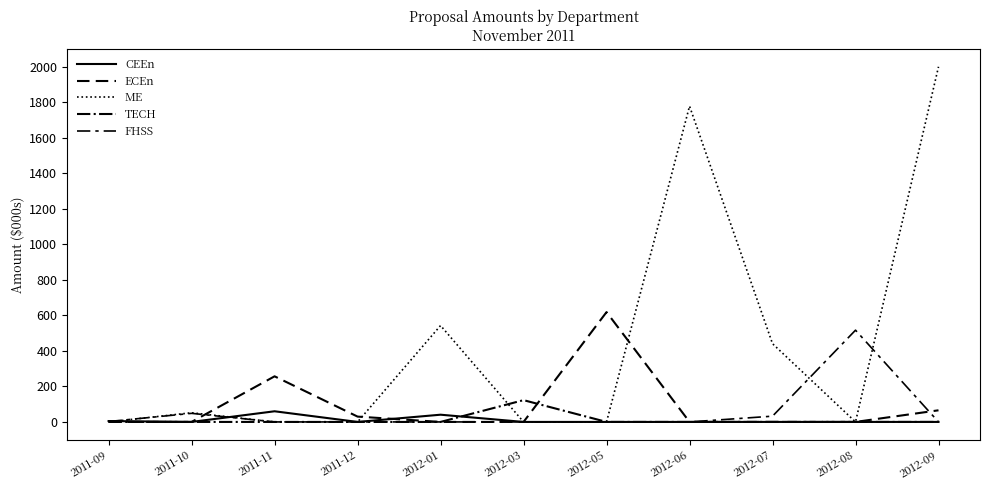

Which category has the lowest value in the ME series?

2011-09